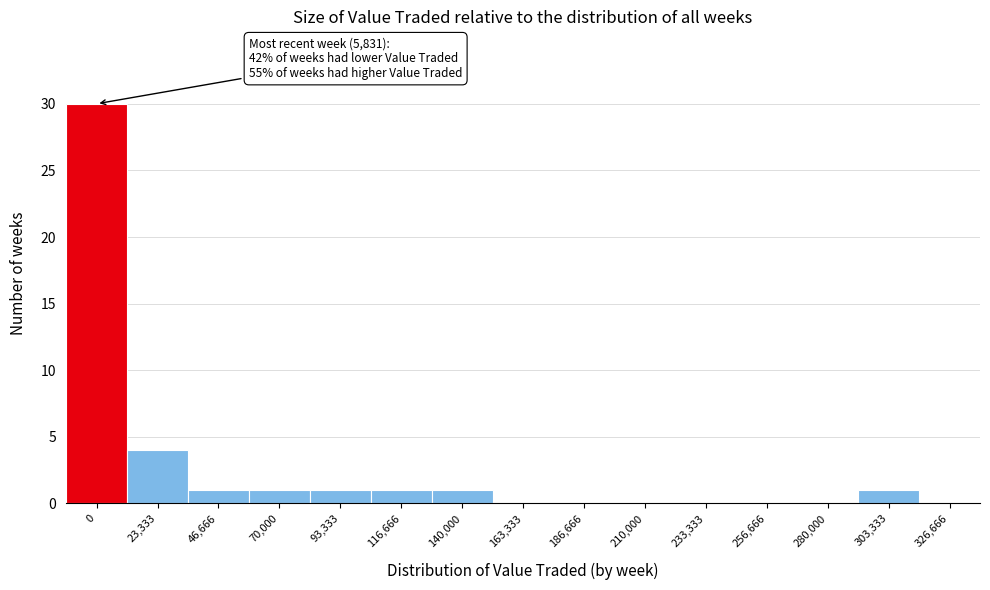

Reading right to left, list all the values displayed in this chart.

326,666=0	303,333=1	280,000=0	256,666=0	233,333=0	210,000=0	186,666=0	163,333=0	140,000=1	116,666=1	93,333=1	70,000=1	46,666=1	23,333=4	0=30